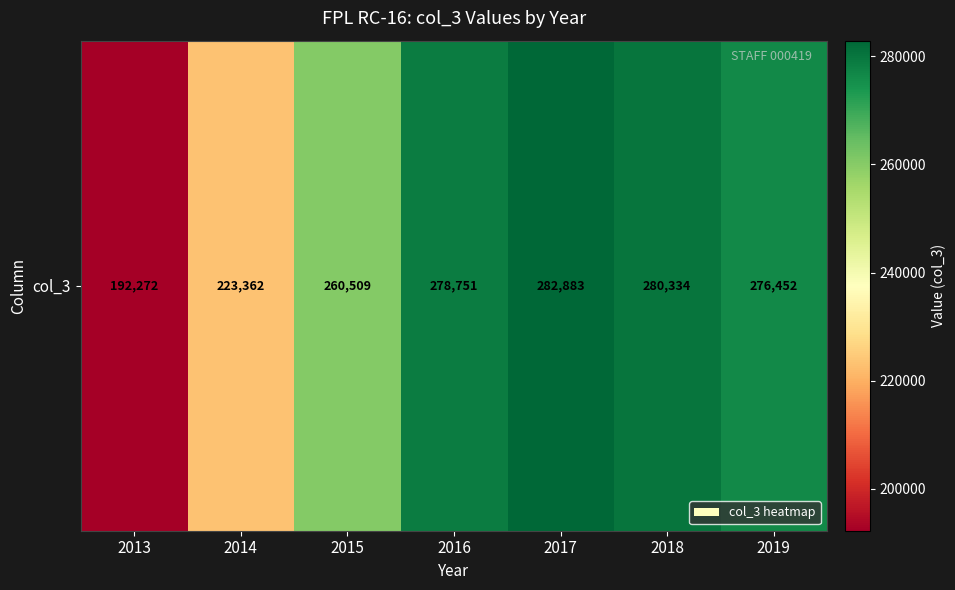

Where does the data first go above 276452?

2016